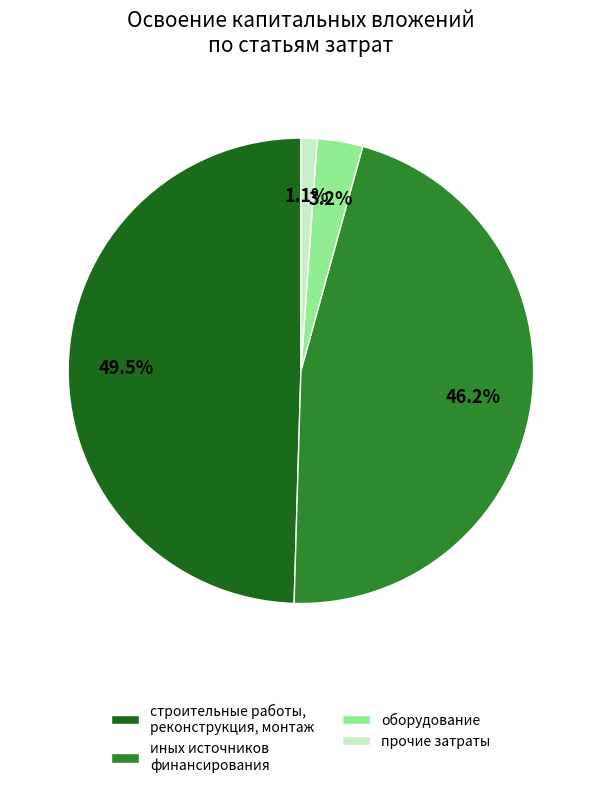

What portion of the pie excludes прочие затраты?

98.9%